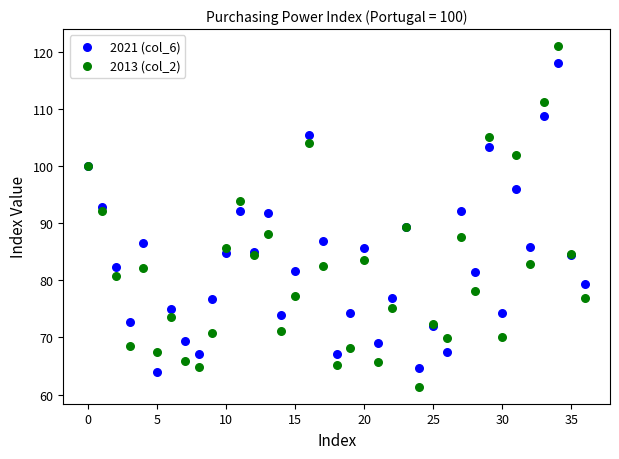

Which series has the largest Y range (max minus min)?

2013 (col_2)